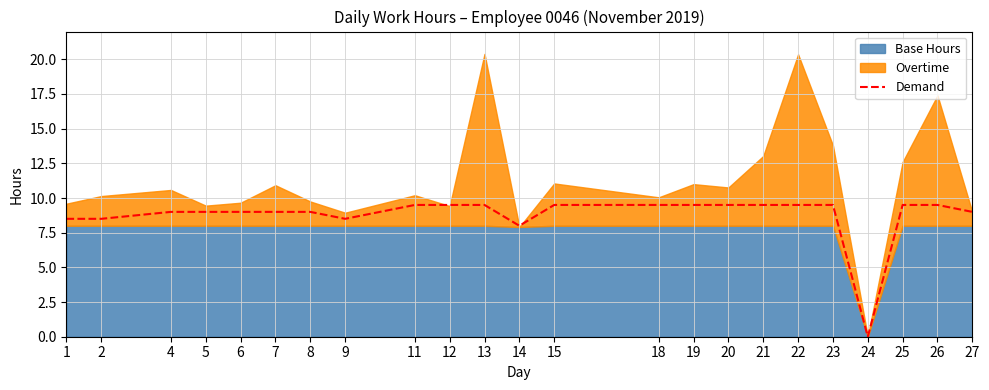

At which category does the data reach its first local valley?

9